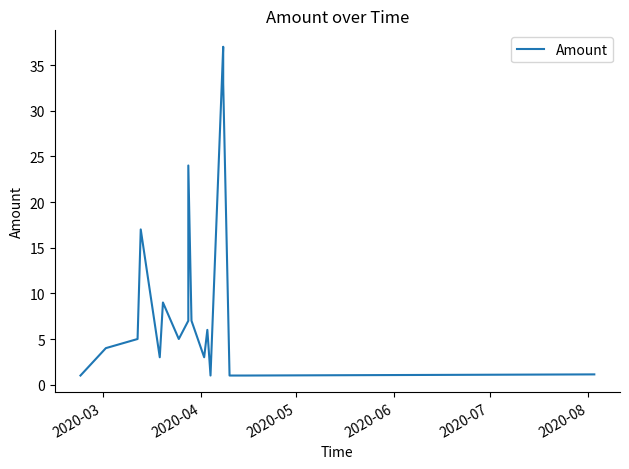

What position from the left is 2020-03?

1